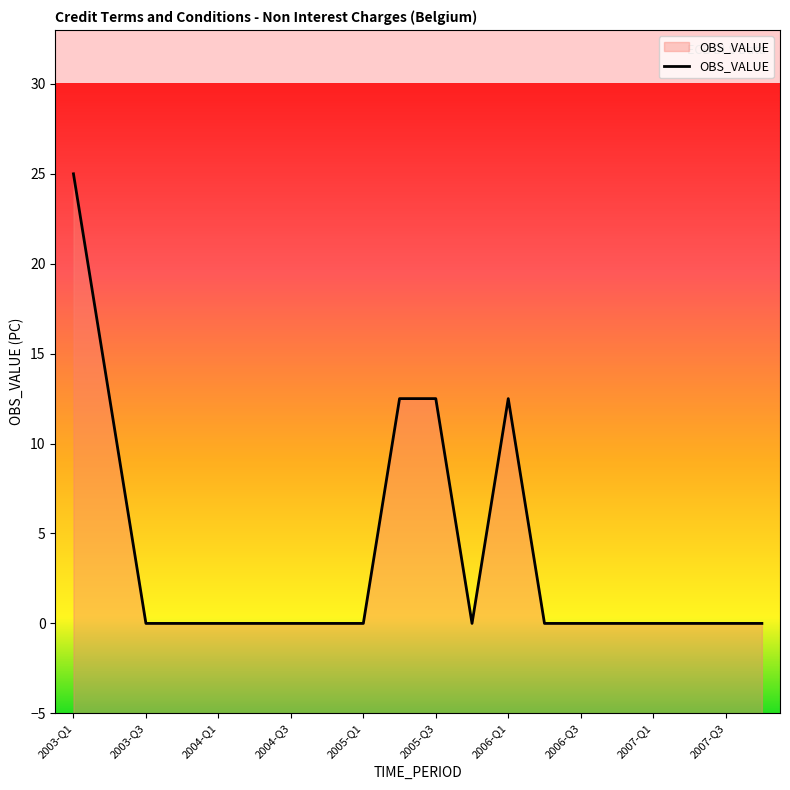

Does the chart display data point markers on the line(s)?

No